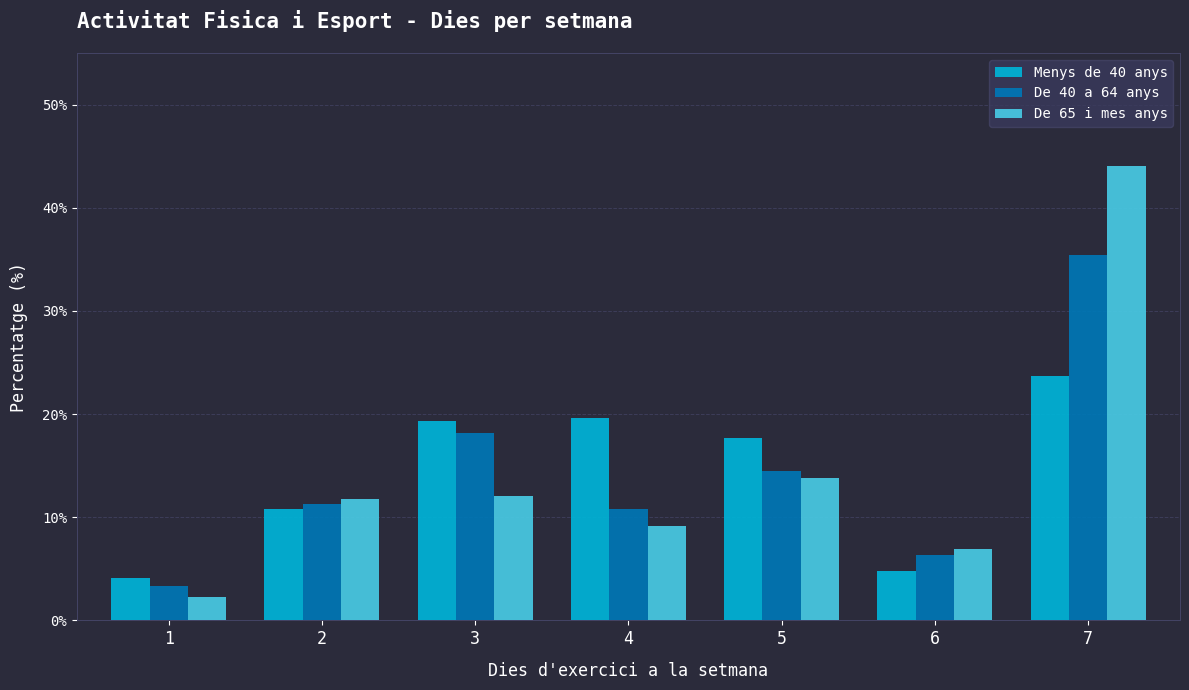

What is the difference between the second highest and second lowest values in the Menys de 40 anys series?

14.8